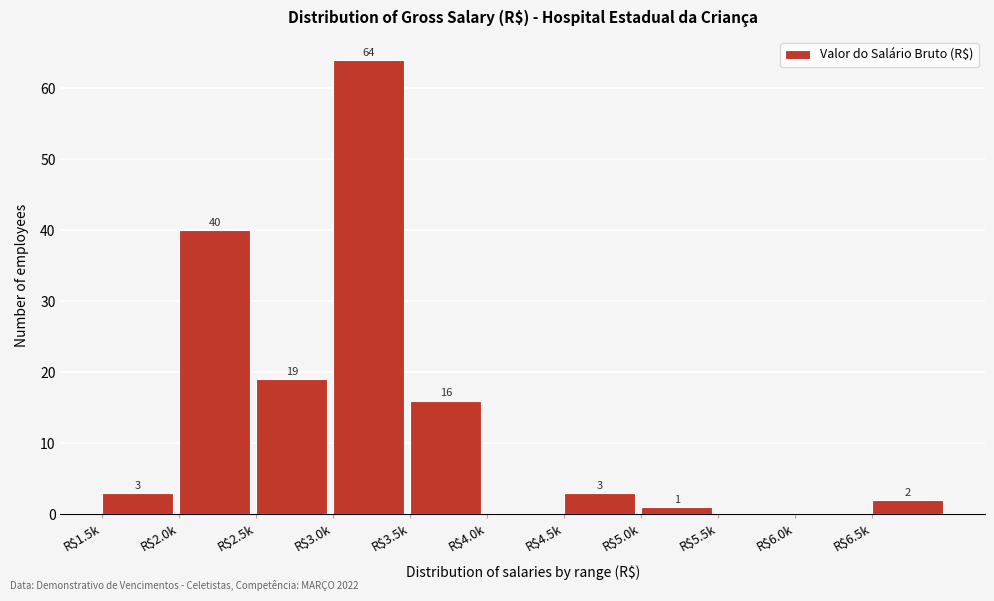

Is it true that the value at R$5.0k is 1?

True